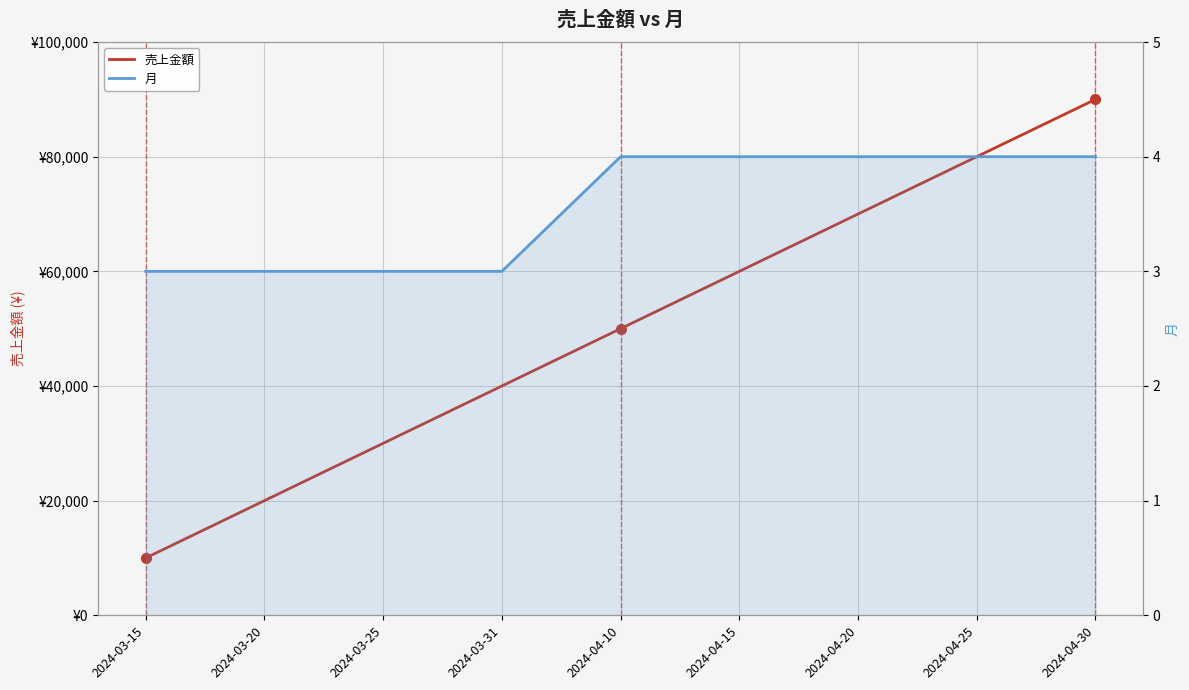

Where does the 売上金額 series first go above 50000?

2024-04-15